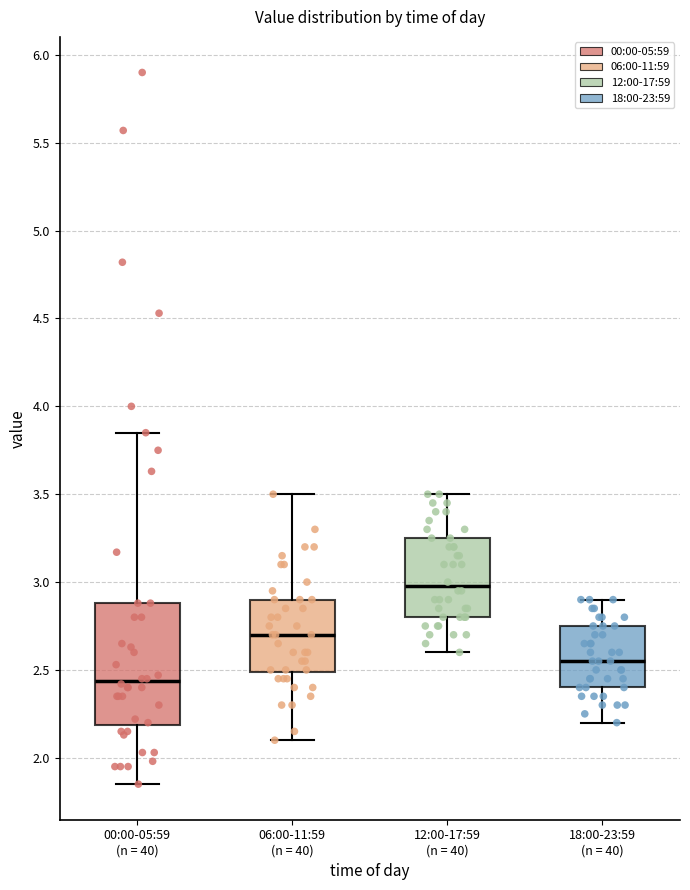

Reading left to right, read every box against the y-axis: the position of its median line, the range the box covers, and the ends of its whiskers. The values are not printed on the chart, so give them approximately, as read against the axis.

00:00-05:59 (n = 40): median 2.45, box 2.20 to 2.90, whiskers 1.85 to 3.85
06:00-11:59 (n = 40): median 2.70, box 2.50 to 2.90, whiskers 2.10 to 3.50
12:00-17:59 (n = 40): median 3.00, box 2.80 to 3.25, whiskers 2.60 to 3.50
18:00-23:59 (n = 40): median 2.55, box 2.40 to 2.75, whiskers 2.20 to 2.90